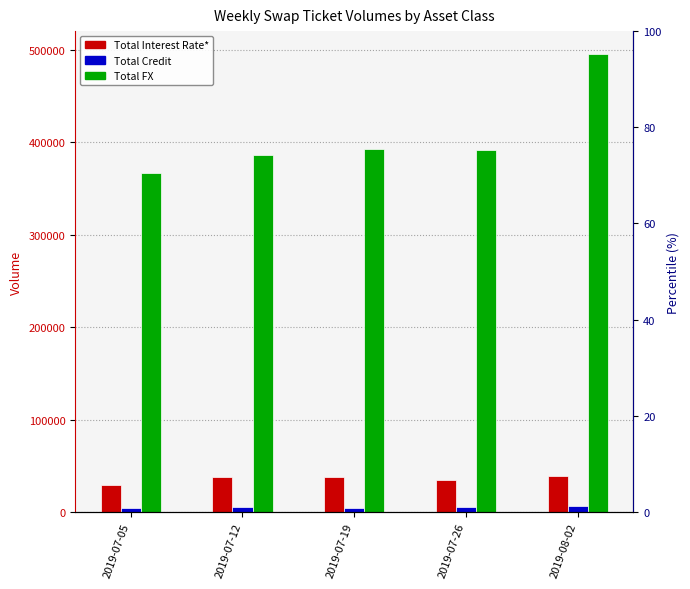

Are the bars horizontal?

No